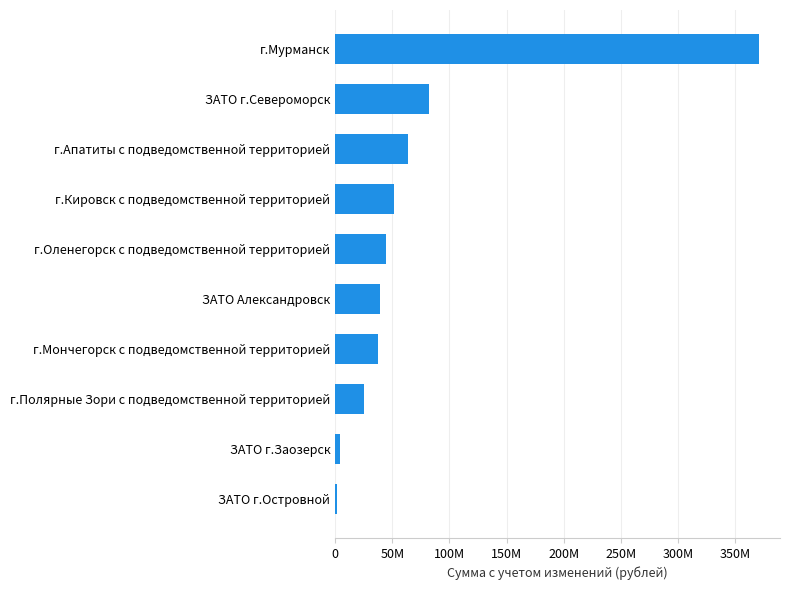

Are the bars horizontal?

Yes